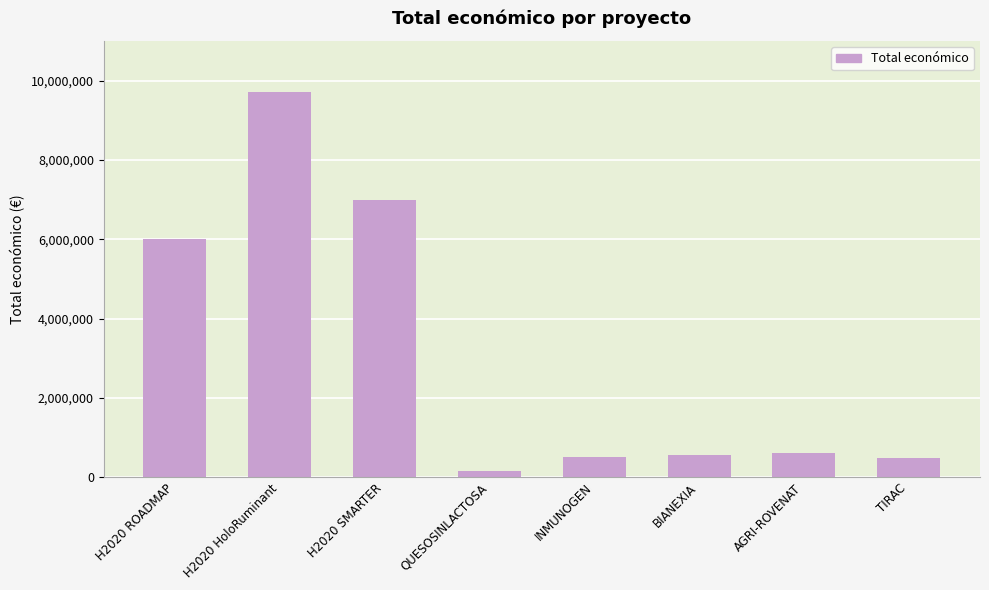

How many values are below 615375?

4